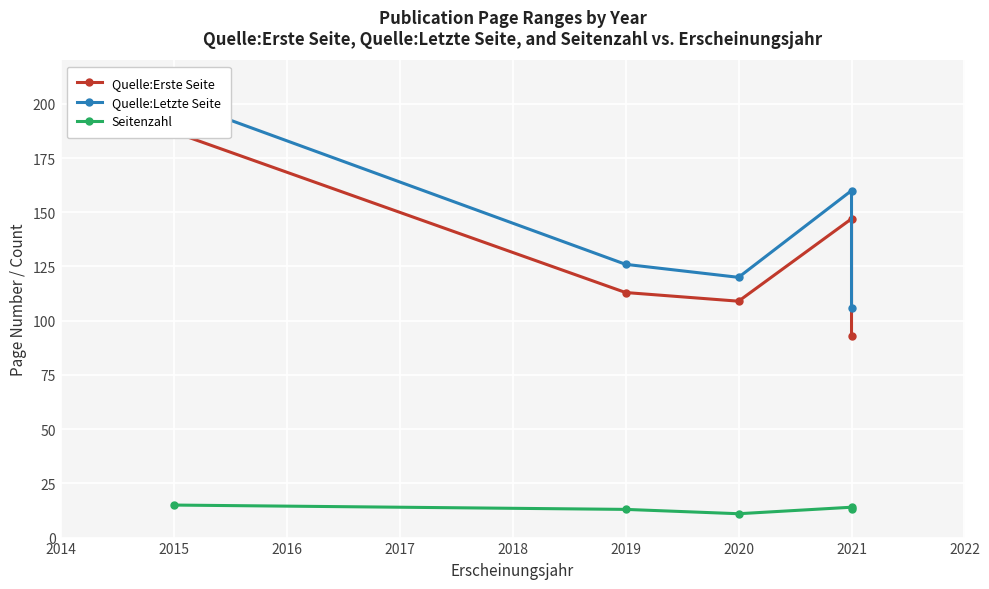

At how many categories does at least one series exceed 117?

4